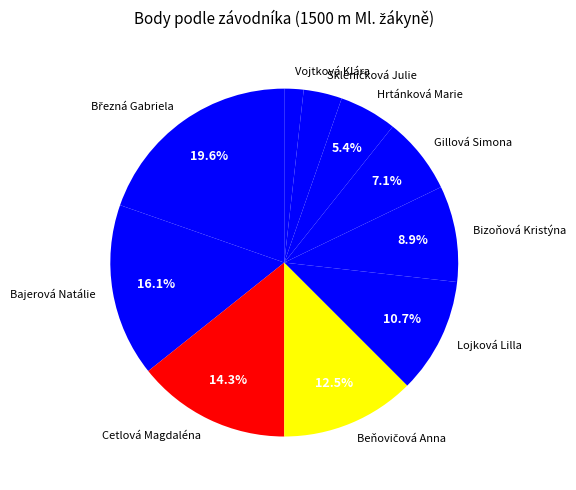

What portion of the pie excludes Bizoňová Kristýna?

91.1%